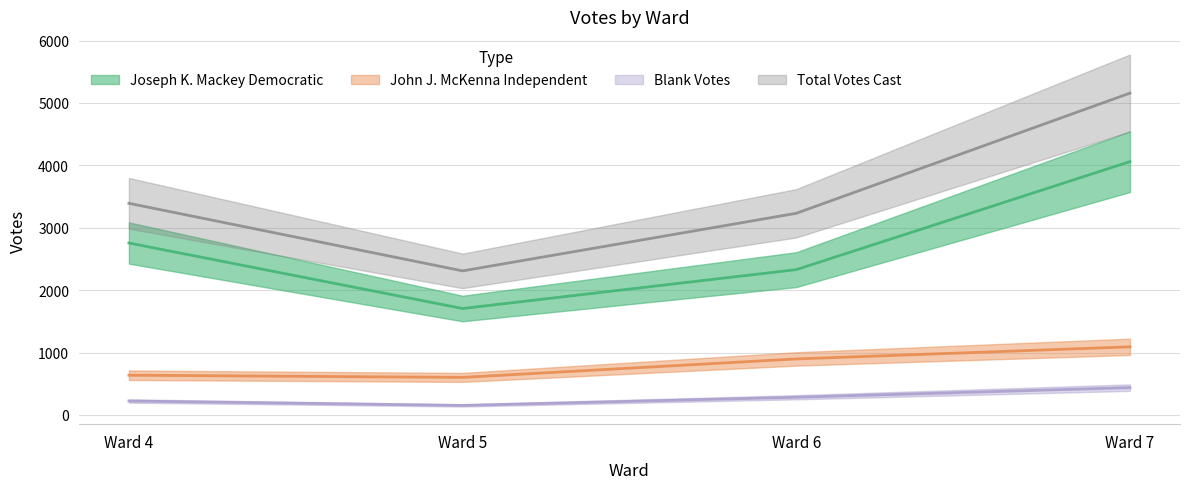

Reading left to right, extract all data points from this chart.

Joseph K. Mackey Democratic: 2755	1705	2328	4059
John J. McKenna Independent: 636	601	897	1091
Blank Votes: 223	152	283	437
Total Votes Cast: 3391	2308	3231	5157